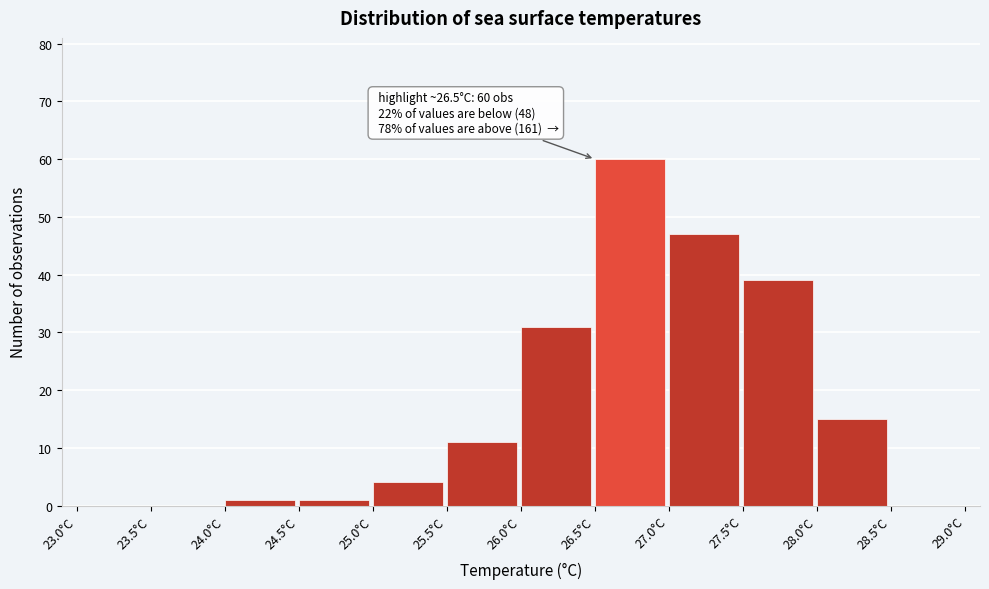

Which range on the x-axis has the tallest bar?

26.5 to 27.0